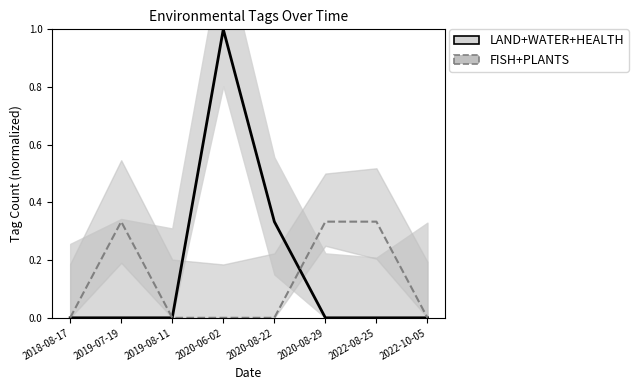

What is the difference between the maximum and minimum values in the LAND+WATER+HEALTH series?

1.0